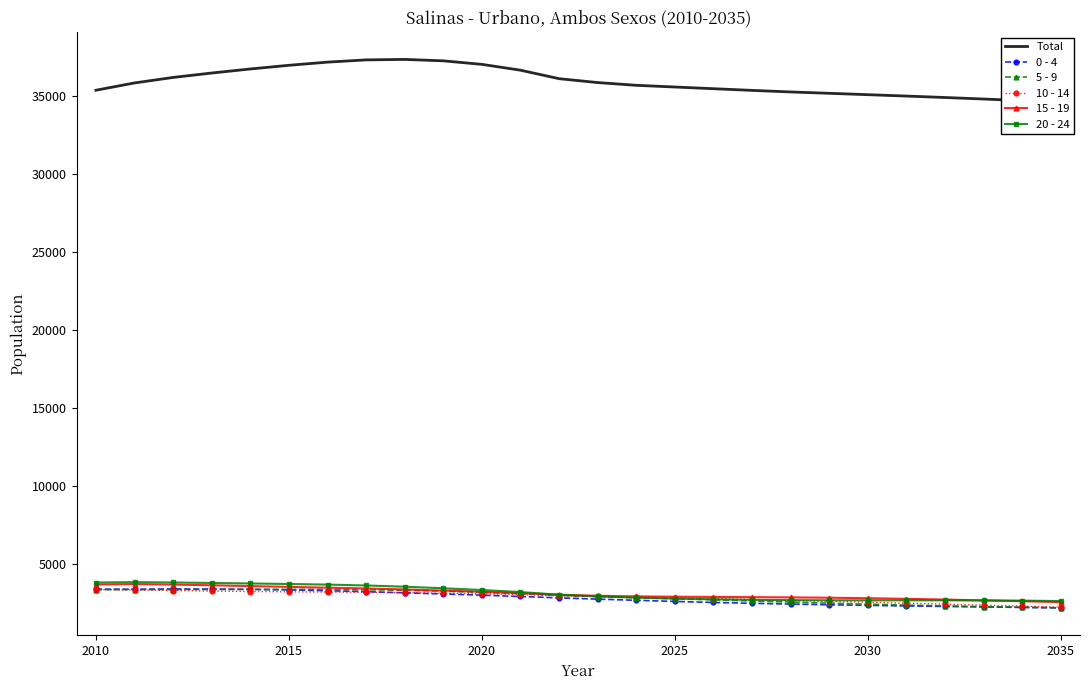

What is the average value of the 0 - 4 series?

2824